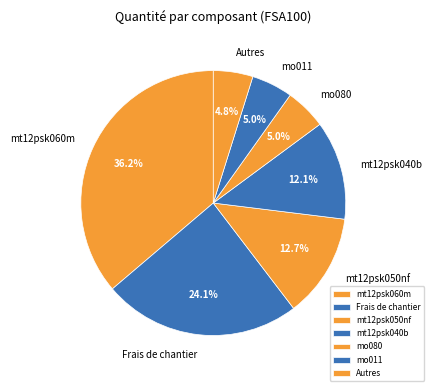

Is mo080 the majority of the pie?

No